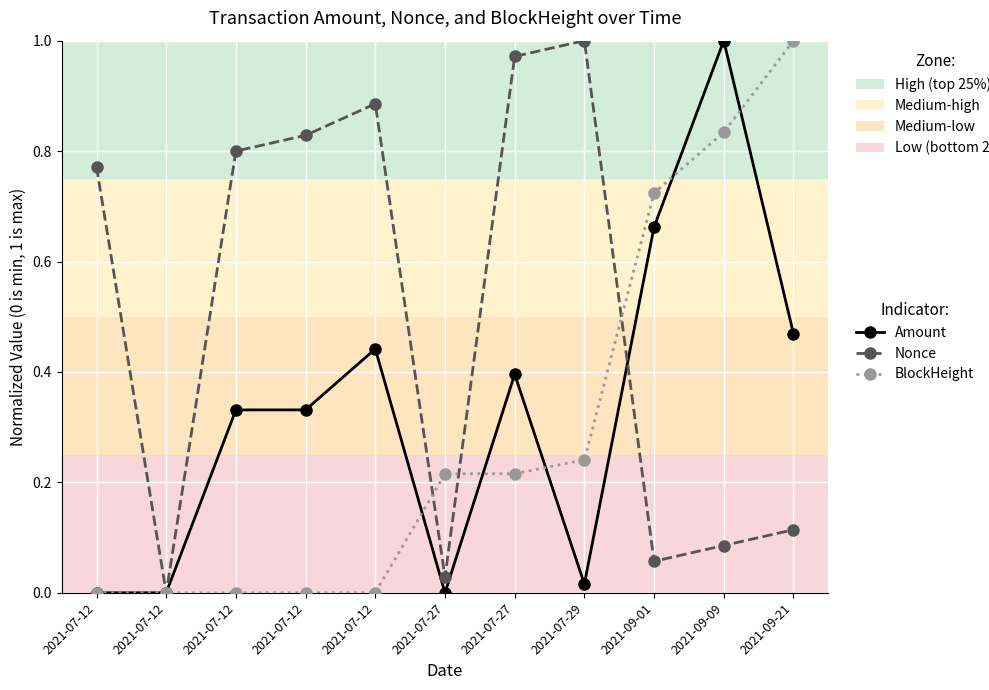

How many values in Nonce are above zero?

10